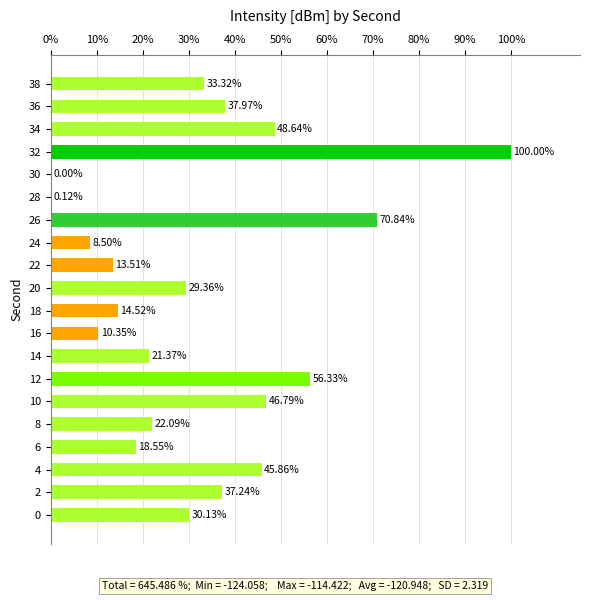

What is the sum of all values?

645.5